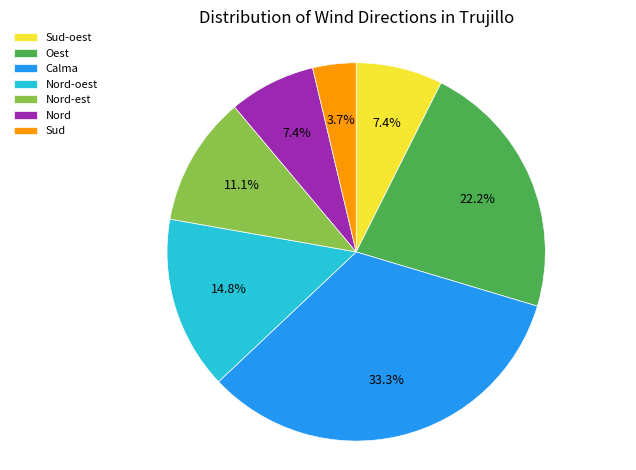

Is there any slice that represents more than half of the pie?

No